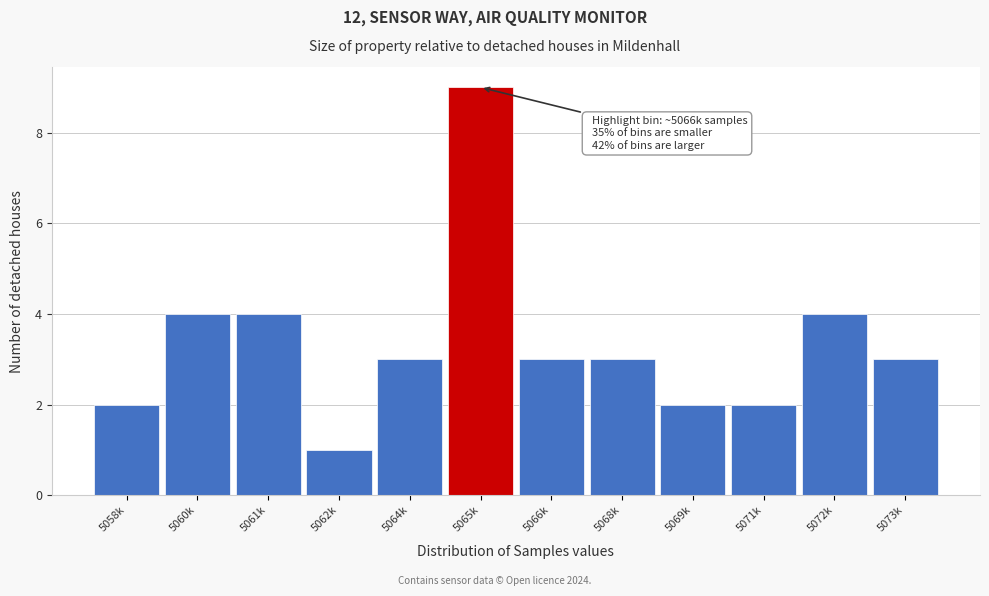

Reading left to right, extract all data points from this chart.

2	4	4	1	3	9	3	3	2	2	4	3